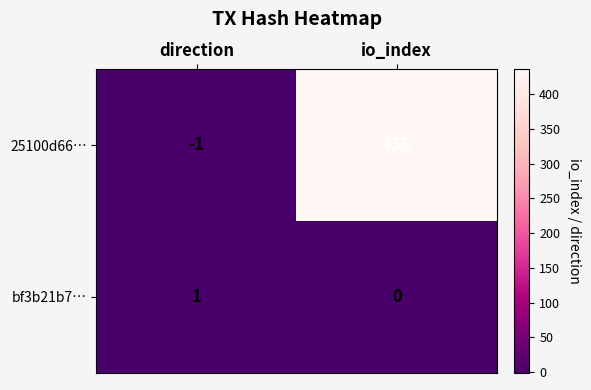

How many positive values does the 25100d66… series have?

1